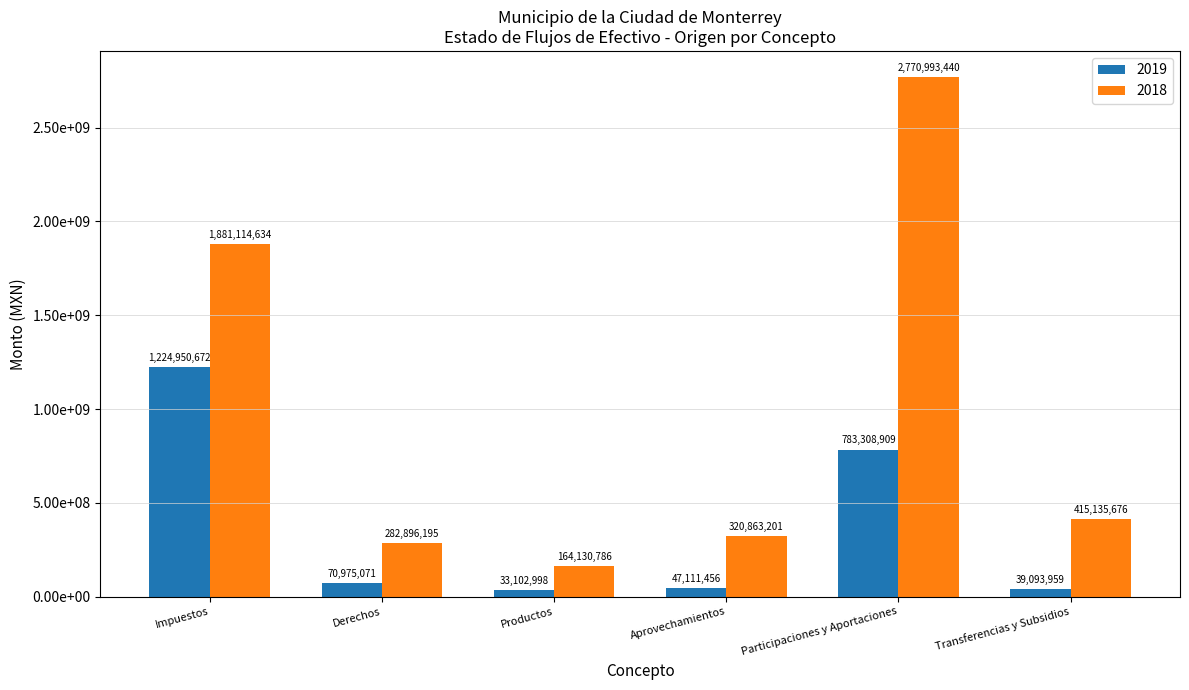

Where does the 2018 series first go above 415135675?

Impuestos